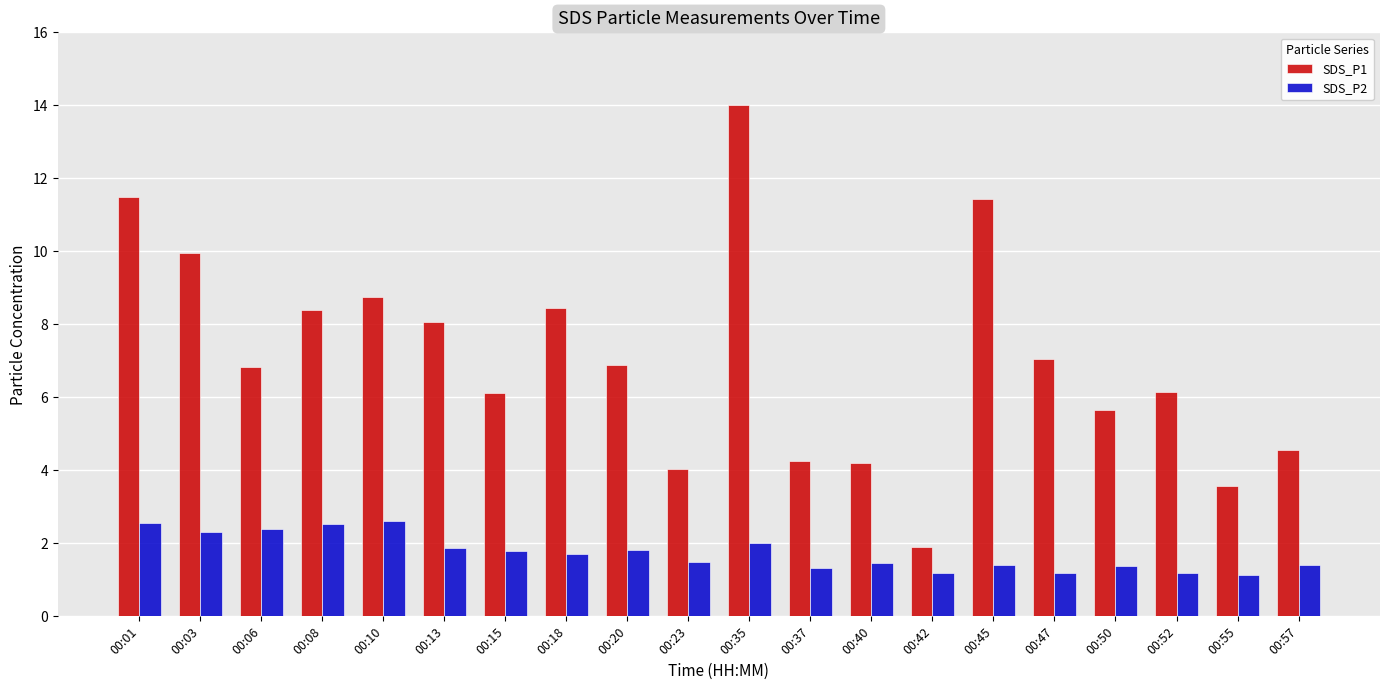

What is the difference between the highest and lowest values at 00:45?

10.0